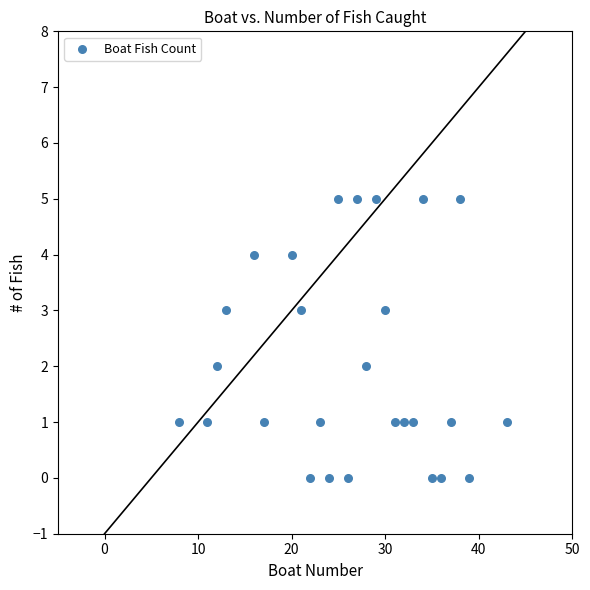

What is the range of X values (max minus min)?

35